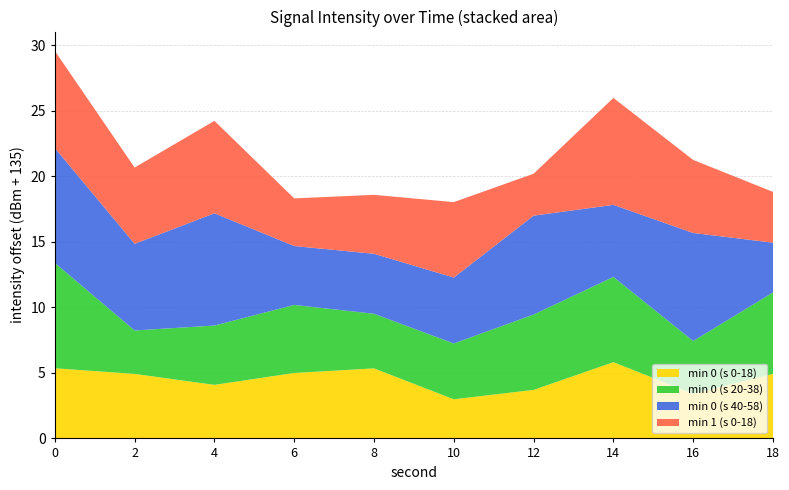

True or false: min 0 (s 0-18) has a value of 5.3 at 8.

True